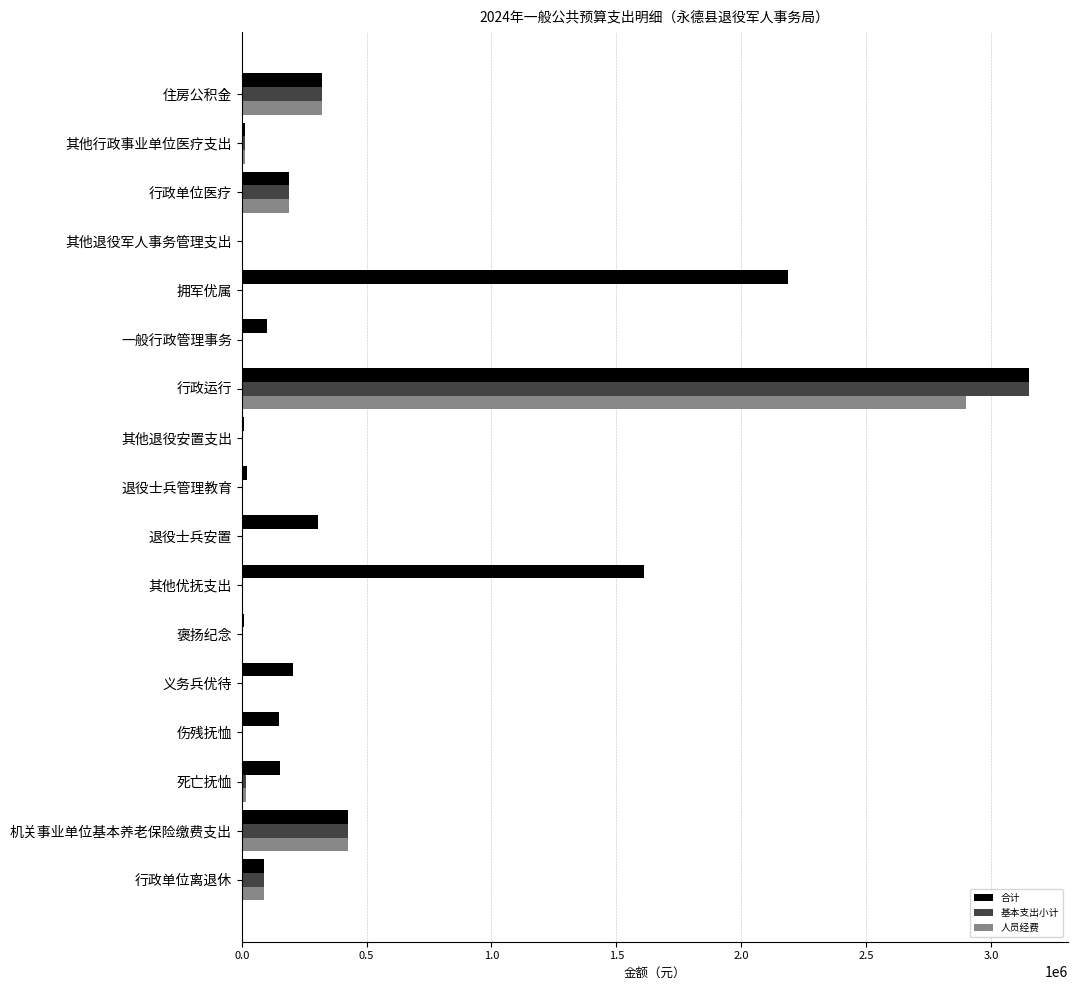

What is the sum of all 合计 values?

8939252.0